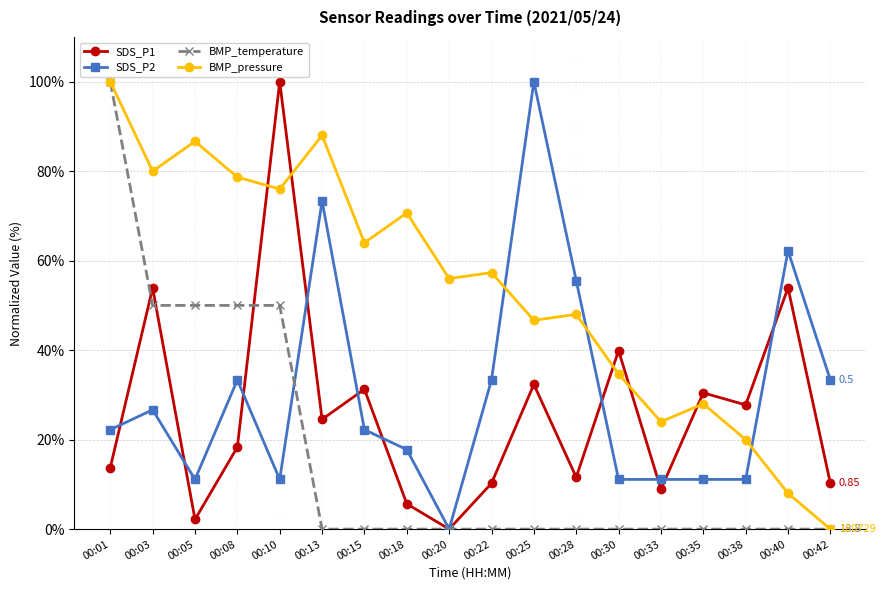

Reading left to right, what are all the values shown in this chart?

SDS_P1: 00:01=13.7	00:03=53.9	00:05=2.2	00:08=18.3	00:10=100.0	00:13=24.5	00:15=31.3	00:18=5.7	00:20=0.0	00:22=10.2	00:25=32.3	00:28=11.6	00:30=39.9	00:33=8.9	00:35=30.5	00:38=27.8	00:40=53.9	00:42=10.2
SDS_P2: 00:01=22.2	00:03=26.7	00:05=11.1	00:08=33.3	00:10=11.1	00:13=73.3	00:15=22.2	00:18=17.8	00:20=0.0	00:22=33.3	00:25=100.0	00:28=55.6	00:30=11.1	00:33=11.1	00:35=11.1	00:38=11.1	00:40=62.2	00:42=33.3
BMP_temperature: 00:01=100.0	00:03=50.0	00:05=50.0	00:08=50.0	00:10=50.0	00:13=0.0	00:15=0.0	00:18=0.0	00:20=0.0	00:22=0.0	00:25=0.0	00:28=0.0	00:30=0.0	00:33=0.0	00:35=0.0	00:38=0.0	00:40=0.0	00:42=0.0
BMP_pressure: 00:01=100.0	00:03=80.0	00:05=86.7	00:08=78.7	00:10=76.0	00:13=88.0	00:15=64.0	00:18=70.7	00:20=56.0	00:22=57.3	00:25=46.7	00:28=48.0	00:30=34.7	00:33=24.0	00:35=28.0	00:38=20.0	00:40=8.0	00:42=0.0